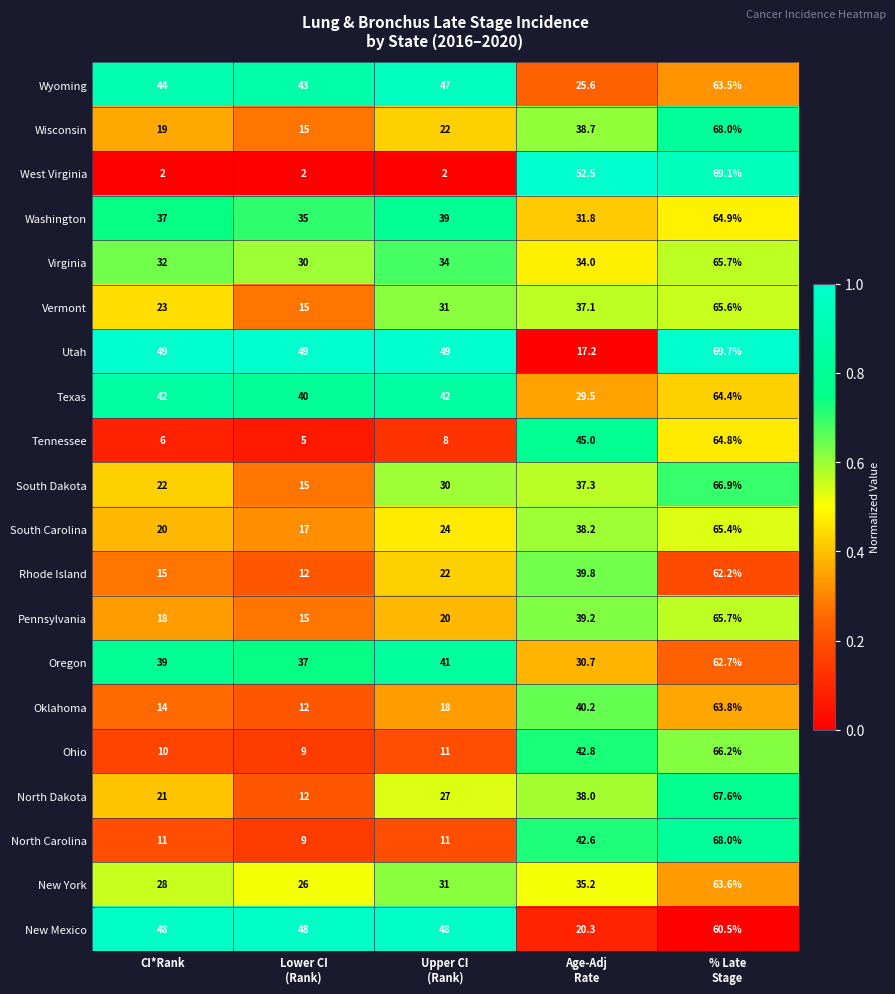

The Washington series shows 37.0 at CI*Rank. True or false?

True